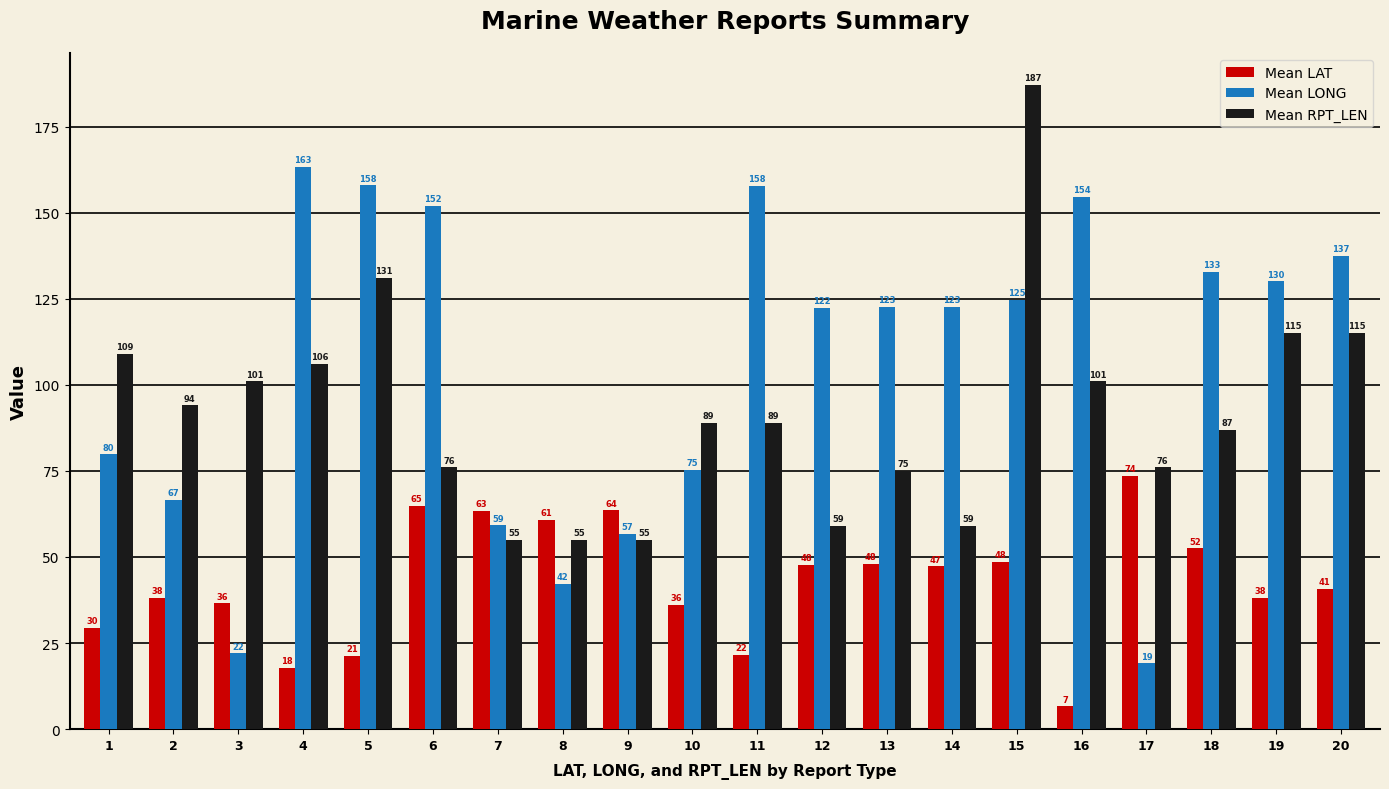

List the series in order of their overall mean, highest first.

Mean LONG, Mean RPT_LEN, Mean LAT